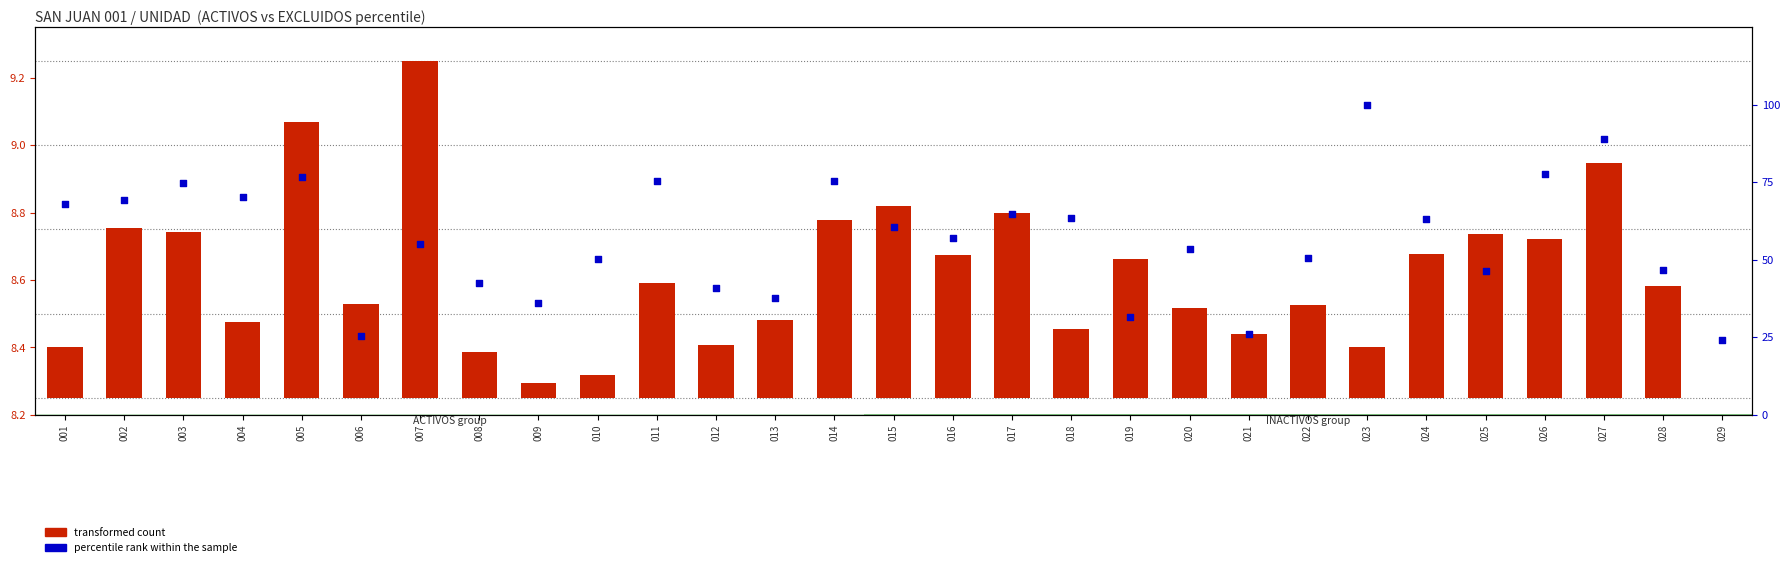

What are all the series names shown in the legend?

transformed count, percentile rank within the sample